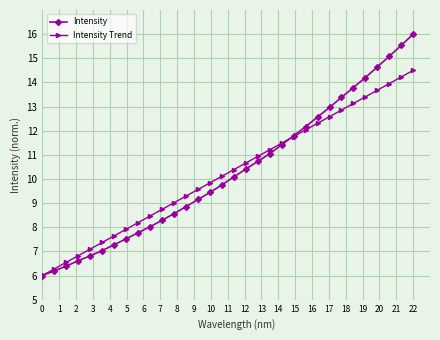

Which series has the widest spread of values?

Intensity